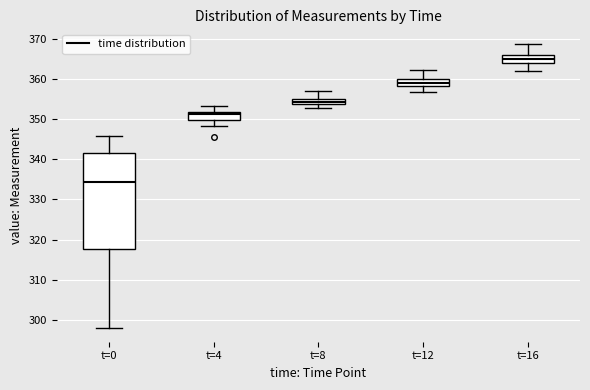

Comparing the boxes themselves (not the whiskers), which one is the tallest?

t=0